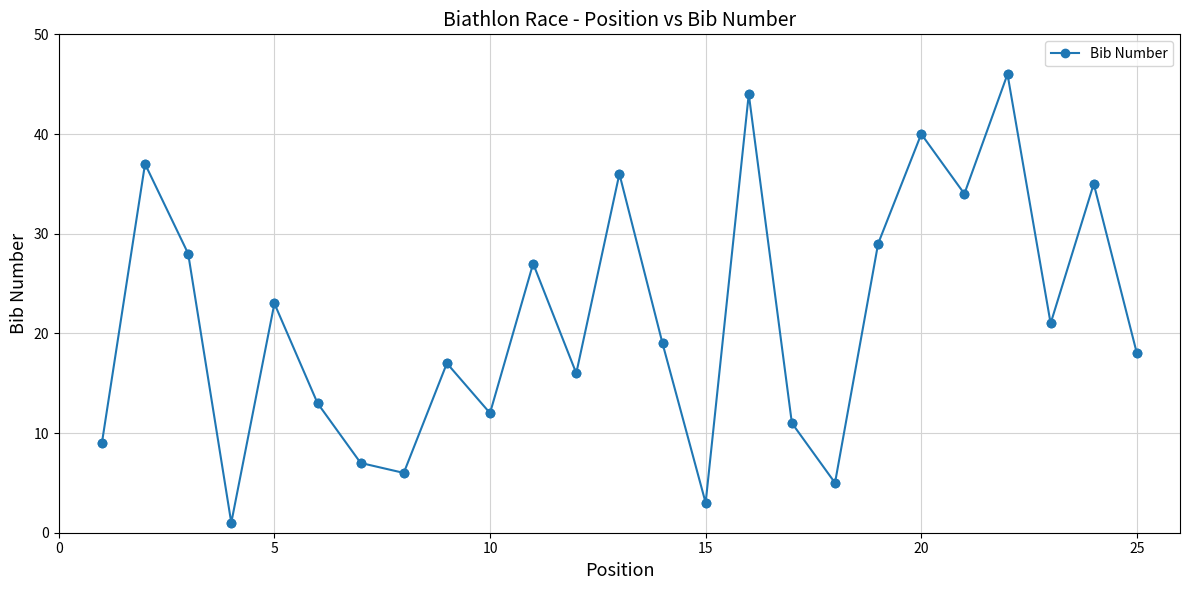

What is the greatest value displayed?

46